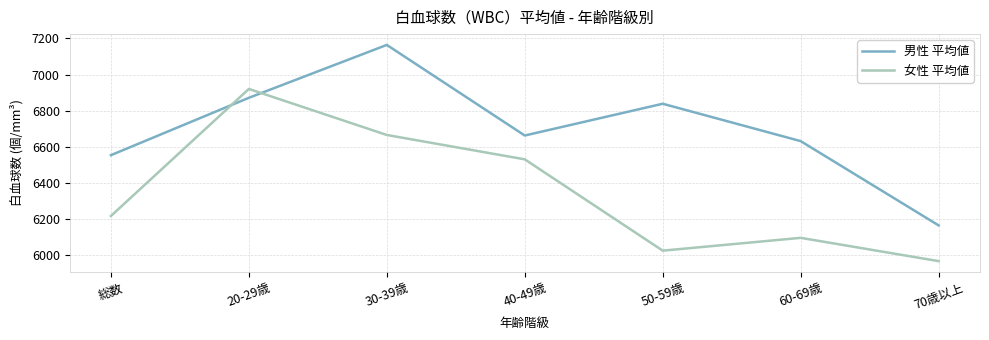

Where is 男性 平均値 nearest to the value 6664?

40-49歳